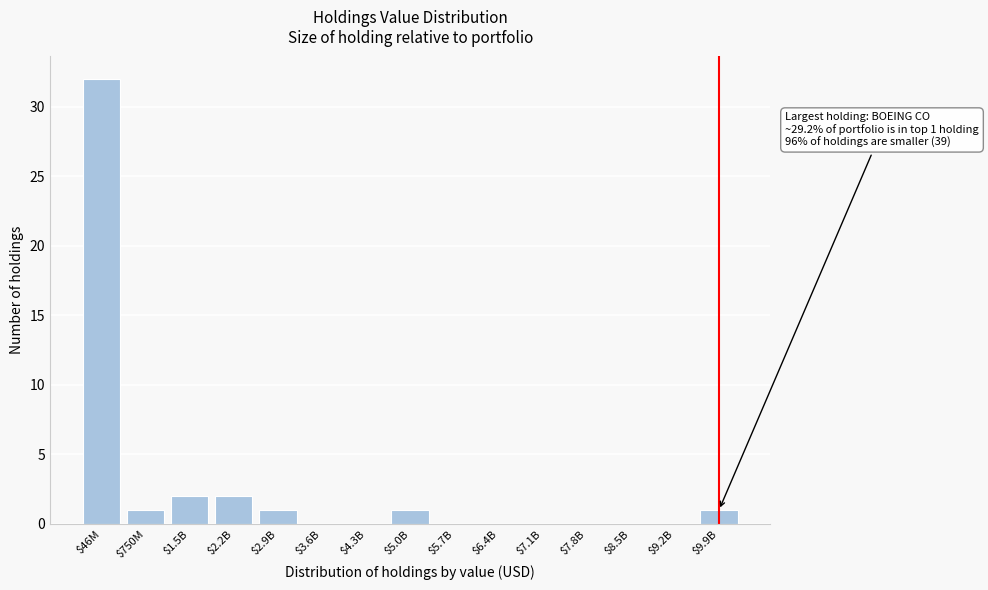

At which category does the chart reach its peak across all series?

$46M